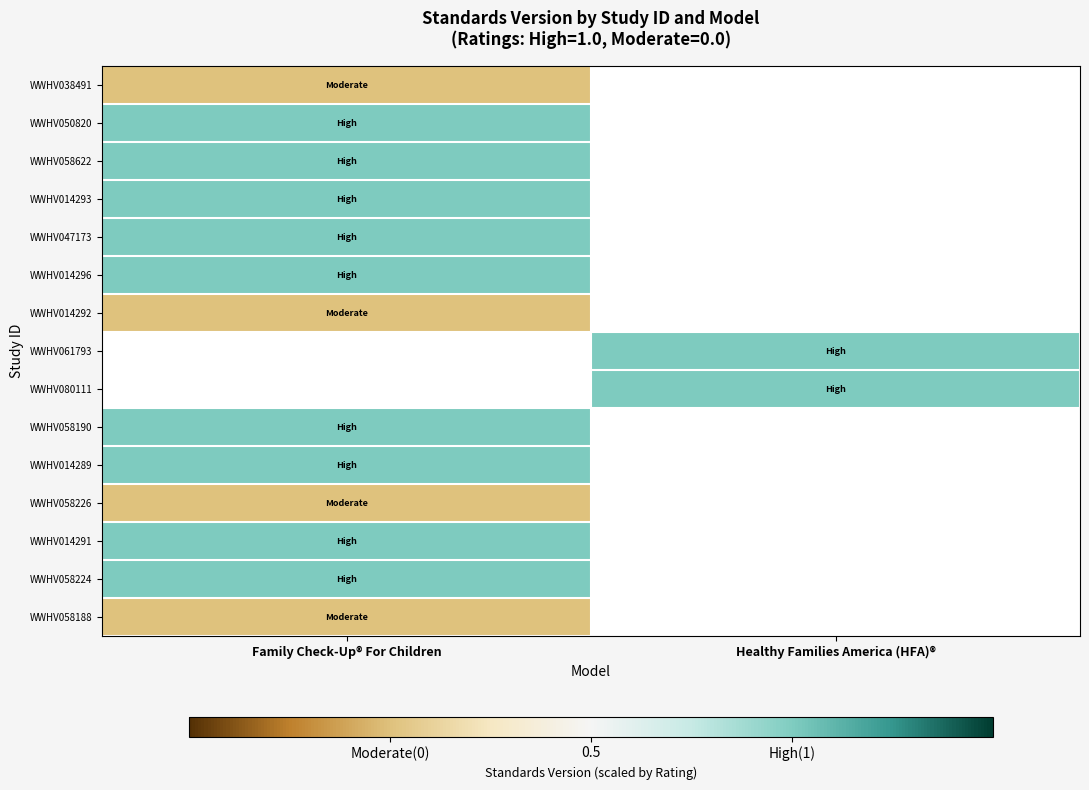

The WWHV061793 series shows 1.6 at Healthy Families America (HFA)®. True or false?

False